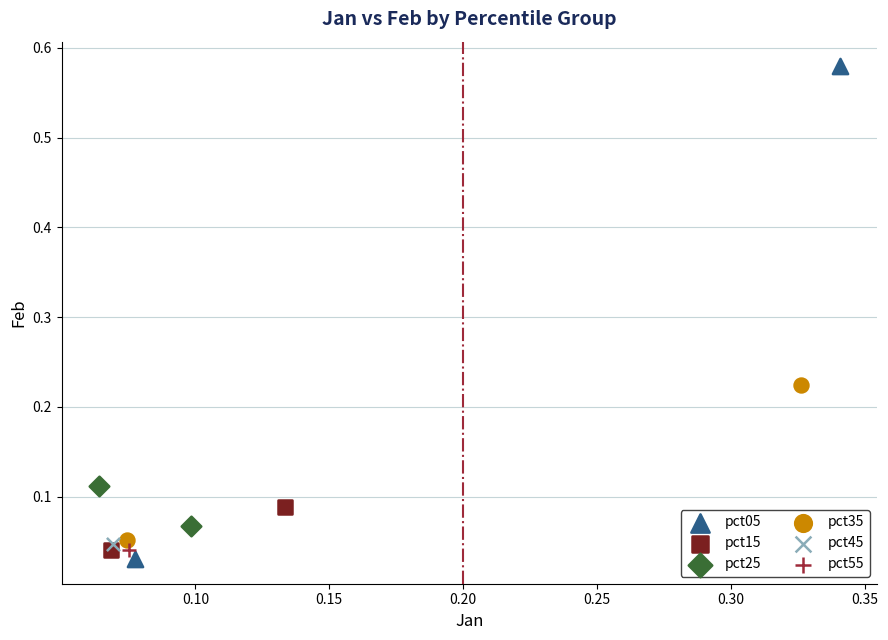

Which series contains the highest Y value?

pct05